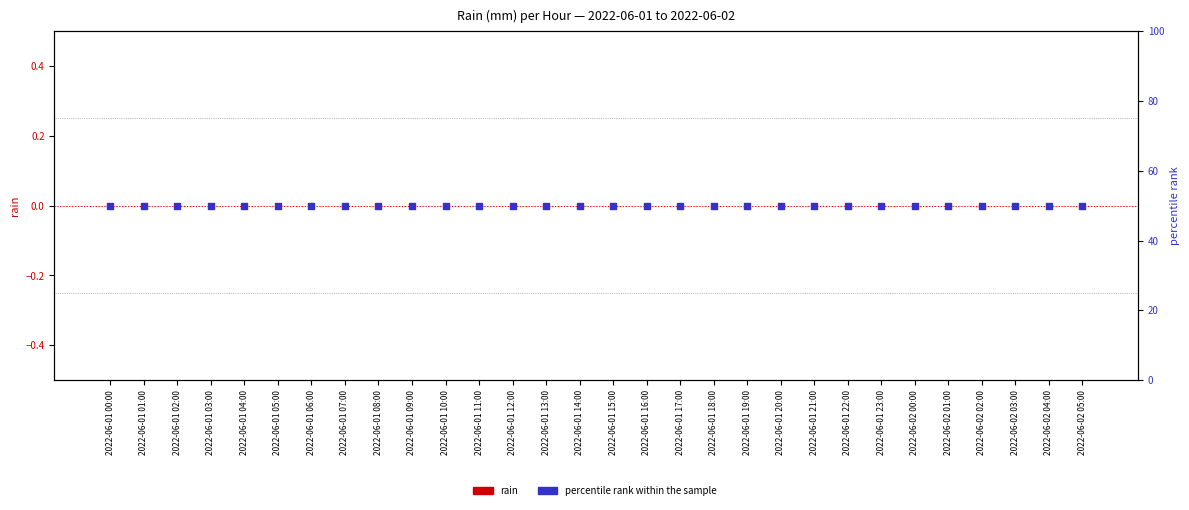

Which series has the largest total across all categories?

percentile rank within the sample